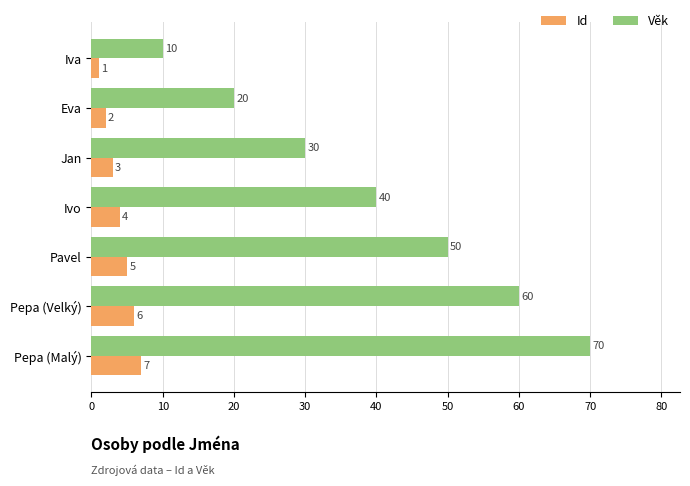

At how many categories does at least one series exceed 47?

3